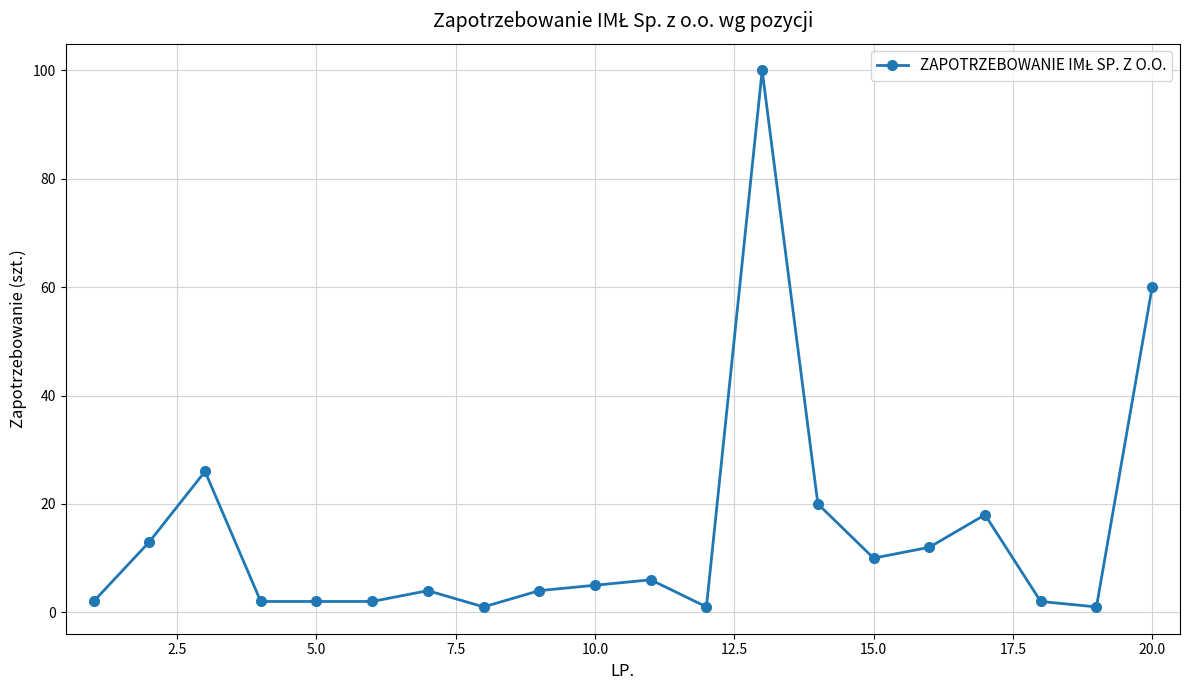

What is the average value?

15